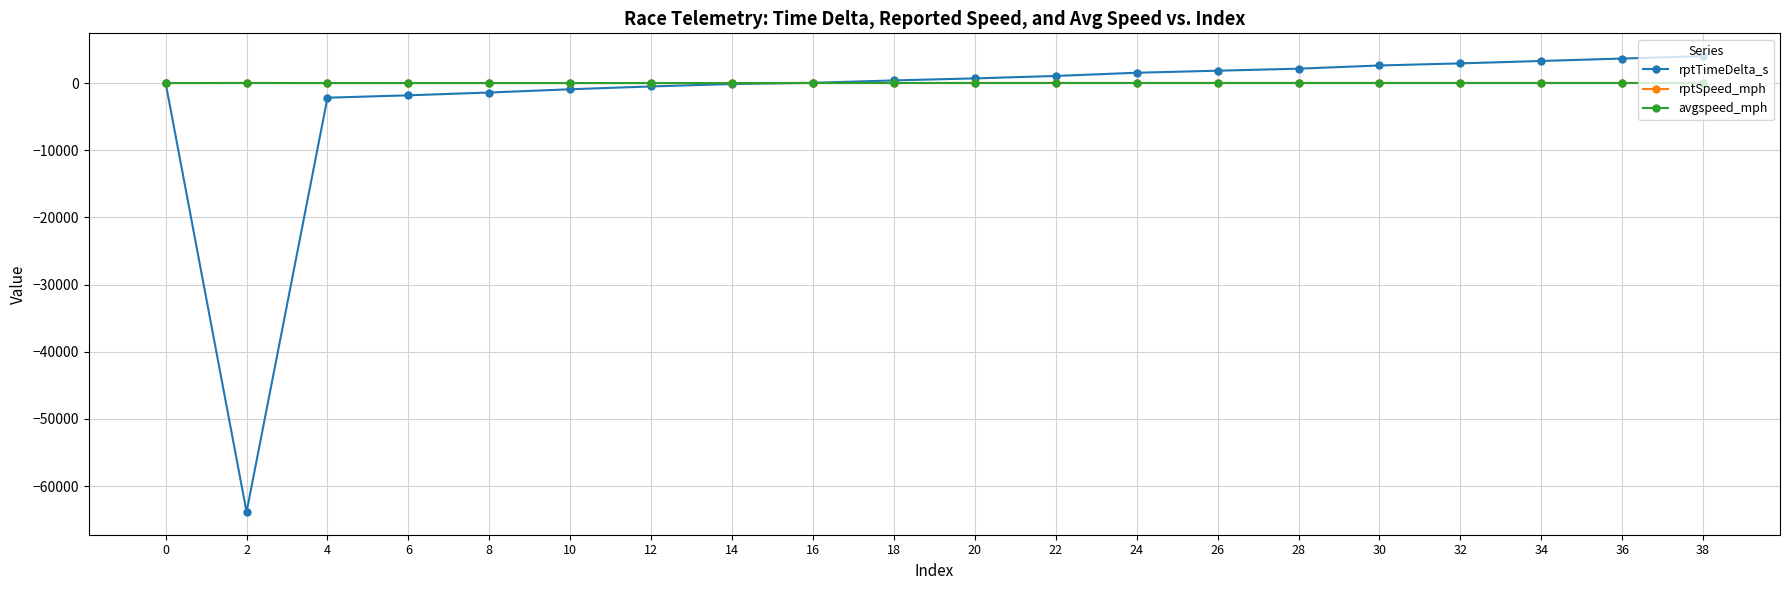

Where is the first local minimum for rptTimeDelta_s?

2